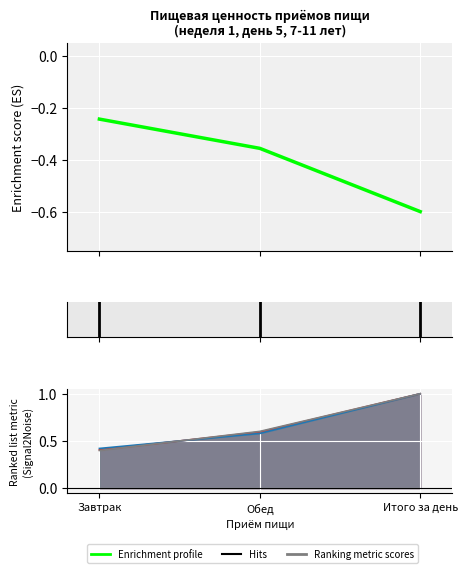

Is it true that the value at Итого за день is -0.6?

True